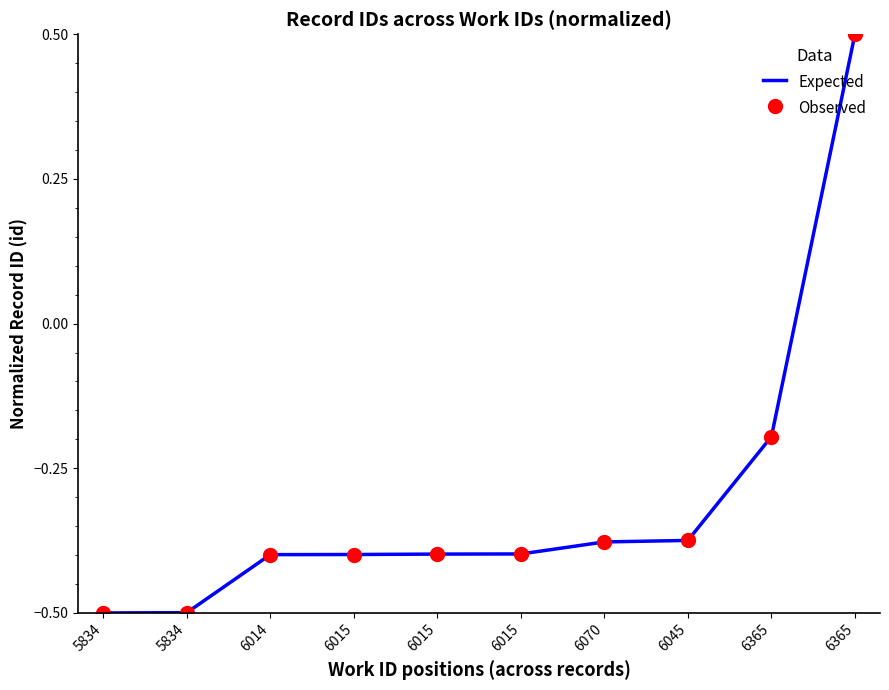

Reading right to left, extract all data points from this chart.

Expected: 6365=0.5	6365=-0.2	6045=-0.4	6070=-0.4	6015=-0.4	6015=-0.4	6015=-0.4	6014=-0.4	5834=-0.5	5834=-0.5
Observed: 6365=0.5	6365=-0.2	6045=-0.4	6070=-0.4	6015=-0.4	6015=-0.4	6015=-0.4	6014=-0.4	5834=-0.5	5834=-0.5